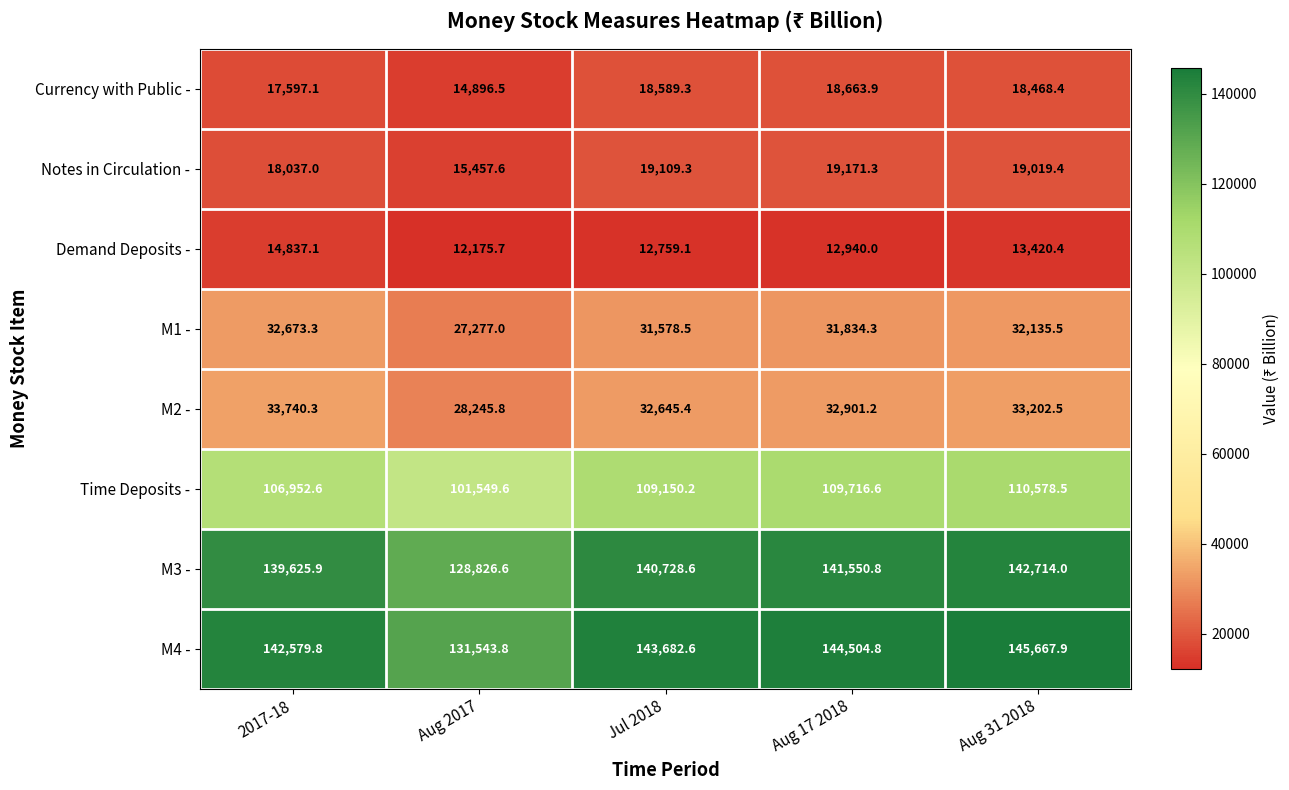

What is the spread (max minus min) of values at Aug 31 2018?

132247.5